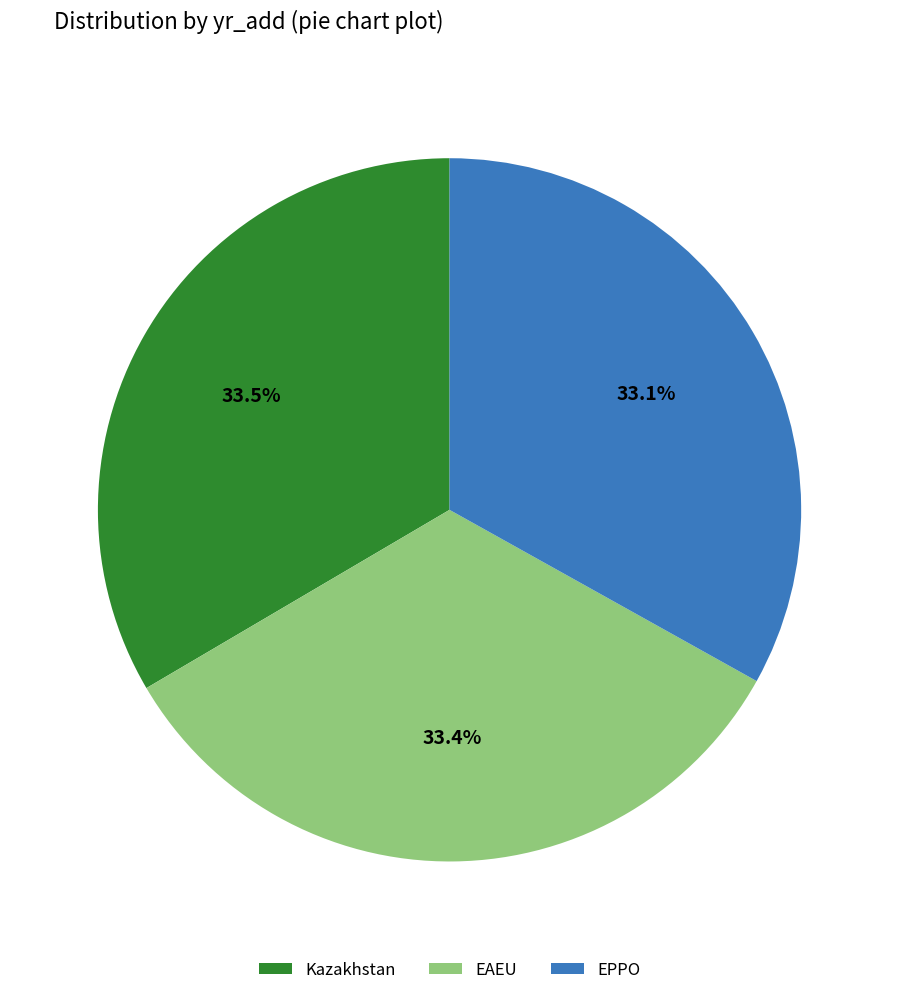

To the nearest percent, what portion does EPPO represent?

33%